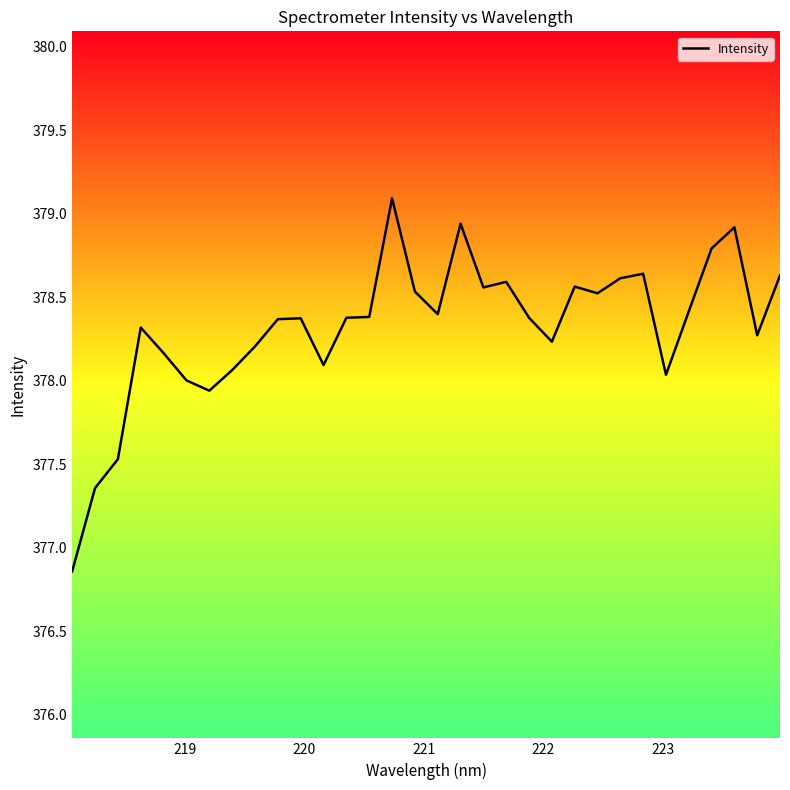

What is the smallest value displayed?

376.9